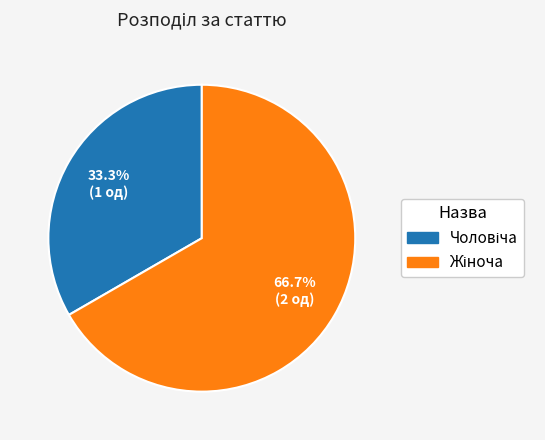

Rank the categories by value from highest to lowest.

Жіноча, Чоловіча